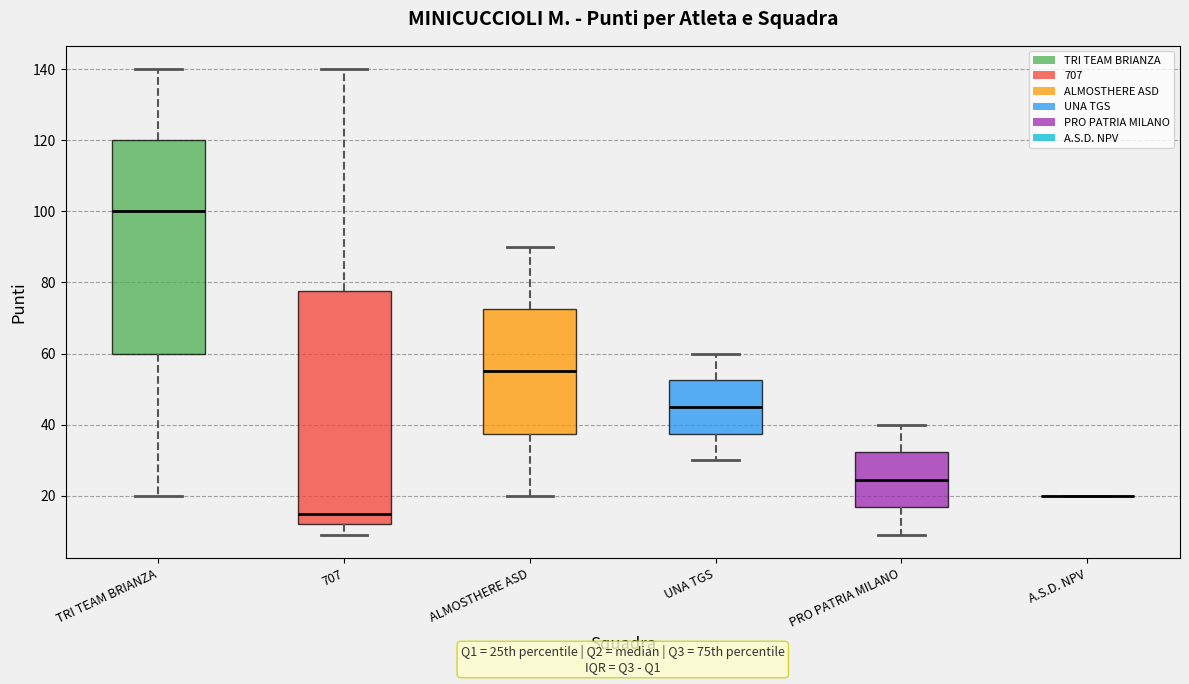

Reading left to right, transcribe this box plot: for each box, give where its median line is, the range the box spans, and where its two whiskers end, as read against the y-axis. The values are not printed on the chart, so give them approximately, as read against the axis.

TRI TEAM BRIANZA: median 100, box 60 to 120, whiskers 20 to 140
707: median 16, box 12 to 78, whiskers 10 to 140
ALMOSTHERE ASD: median 56, box 38 to 72, whiskers 20 to 90
UNA TGS: median 46, box 38 to 52, whiskers 30 to 60
PRO PATRIA MILANO: median 24, box 16 to 32, whiskers 10 to 40
A.S.D. NPV: box collapsed to a line at 20, whiskers 20 to 20